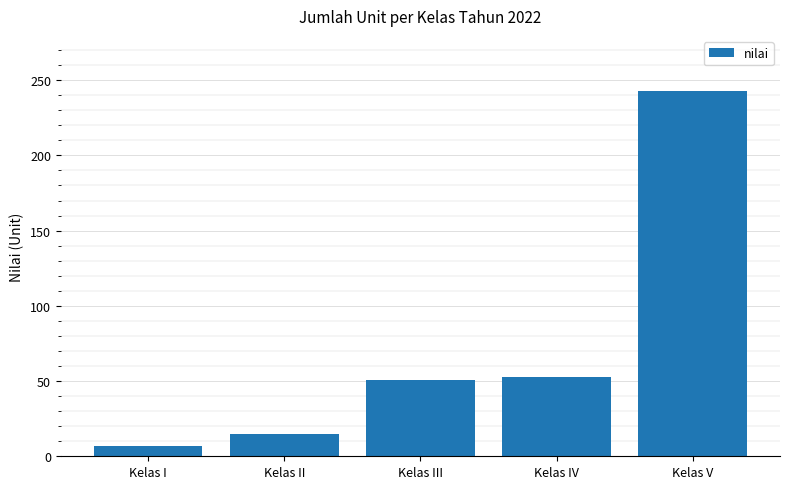

Are the bars horizontal?

No